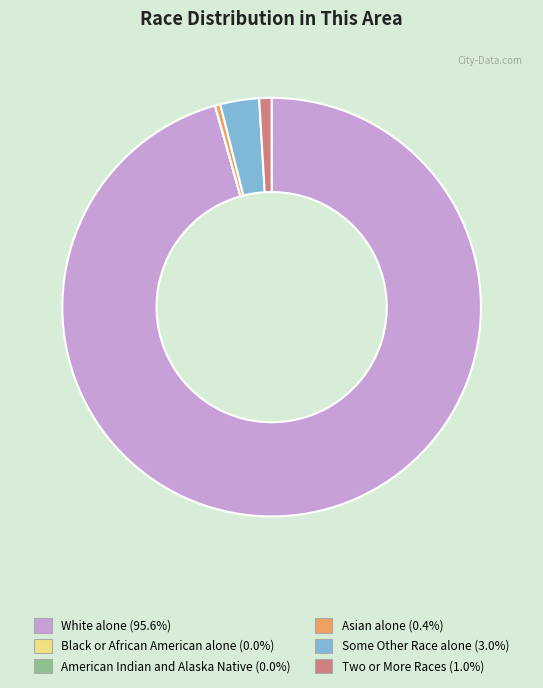

Which category has the biggest portion of the pie?

White alone